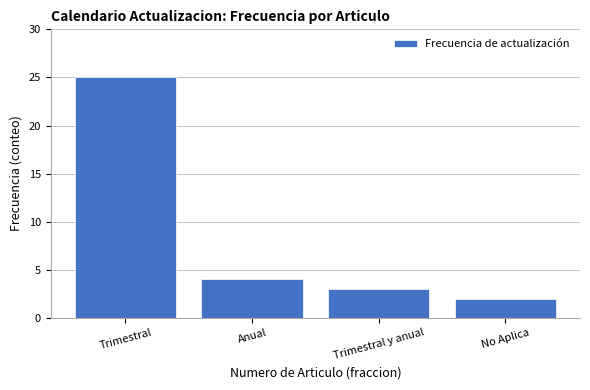

Reading left to right, list all the values displayed in this chart.

Trimestral=25	Anual=4	Trimestral y anual=3	No Aplica=2